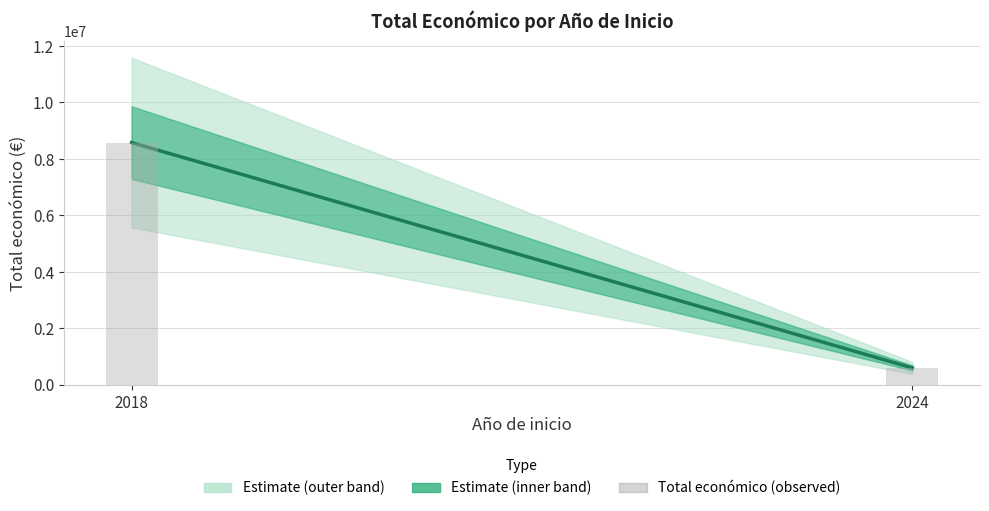

What value does the data have at 2018?

8579899